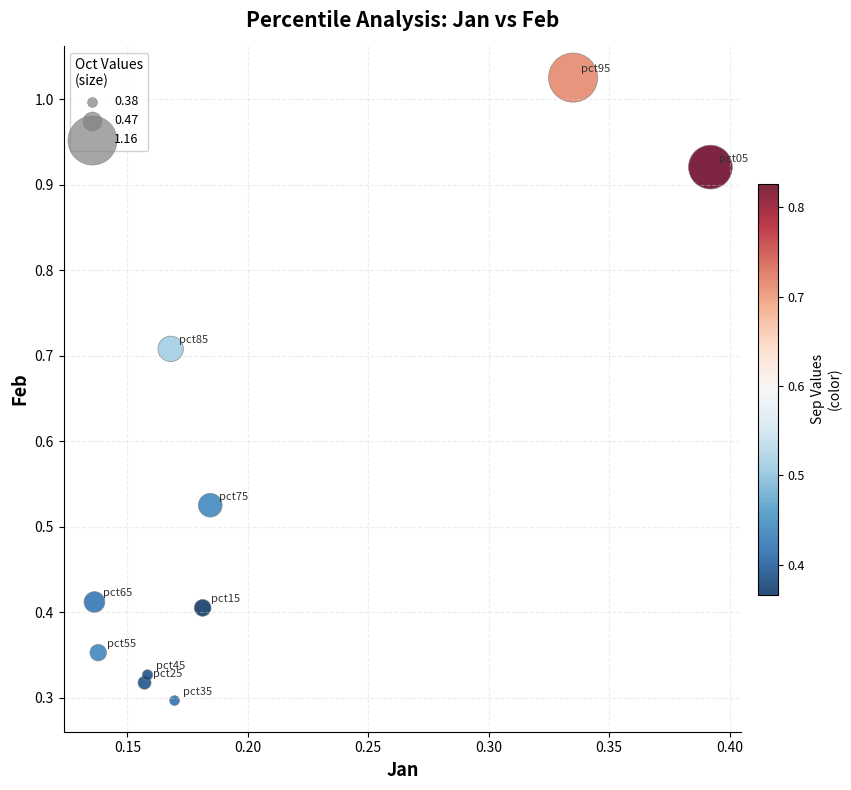

What is the range of Y values (max minus min)?

0.7